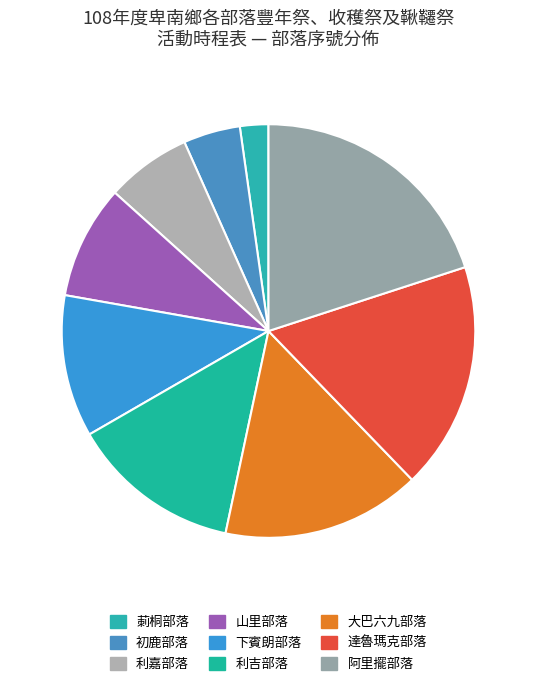

Is there a majority slice in this chart?

No